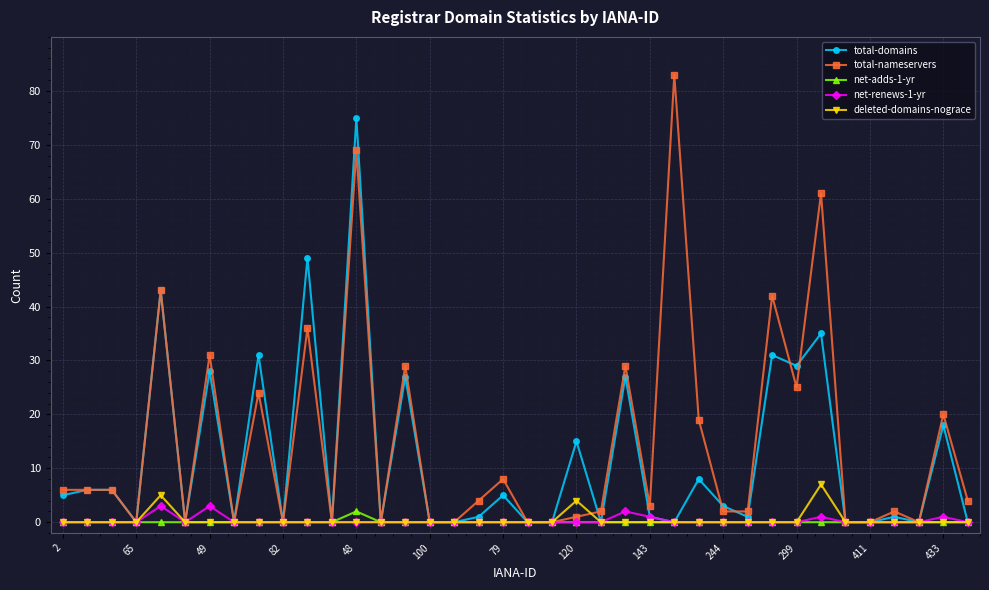

What is the average value of the total-domains series?

12